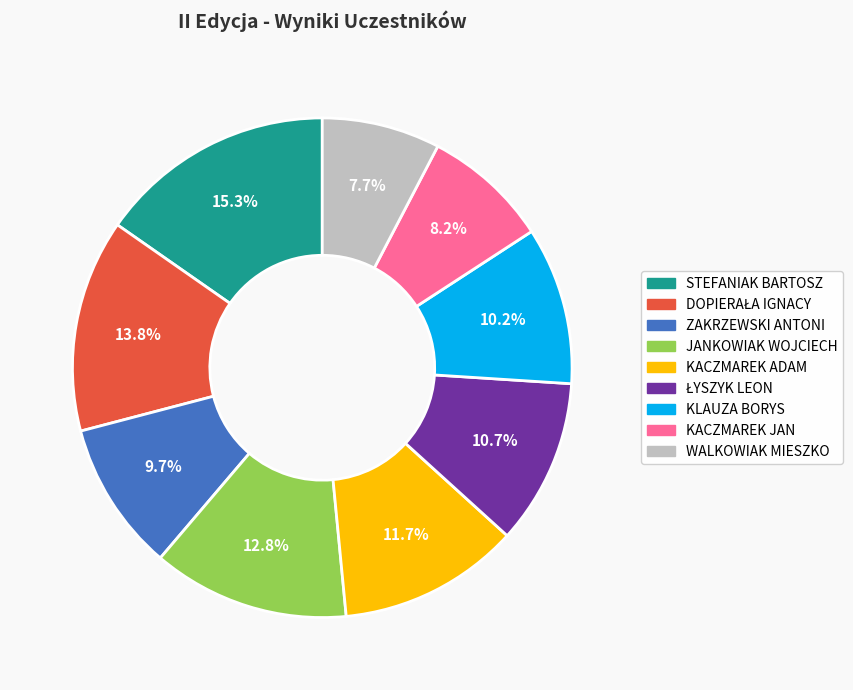

Count the number of slices in the pie.

9